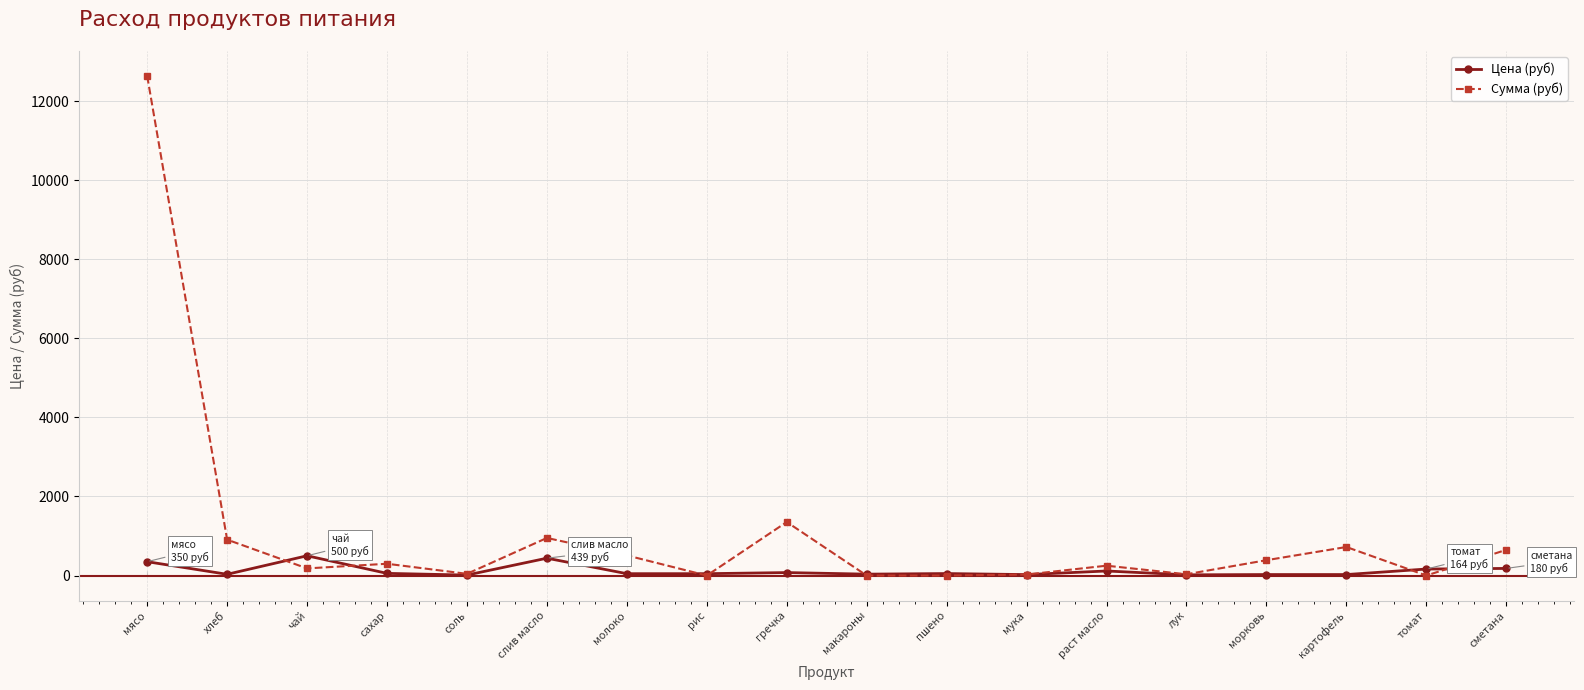

How many categories are shown in the chart?

18